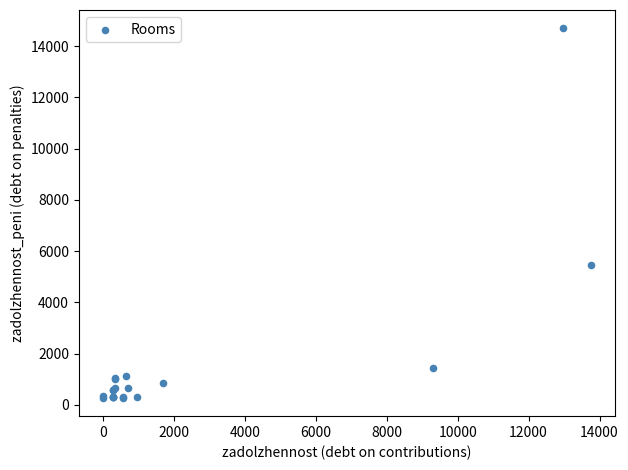

What Y value in the scatter plot is closest to 7482?

5469.4